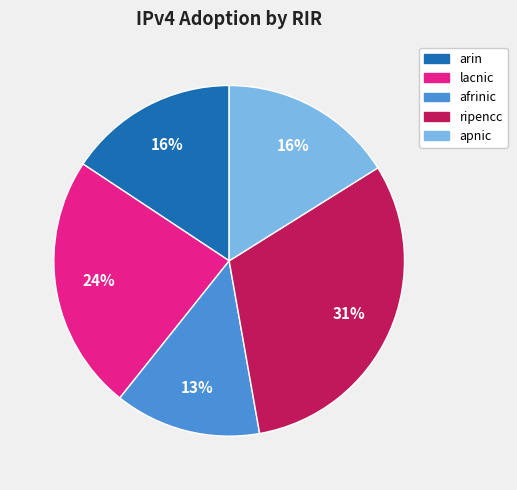

To the nearest percent, what portion does apnic represent?

16%